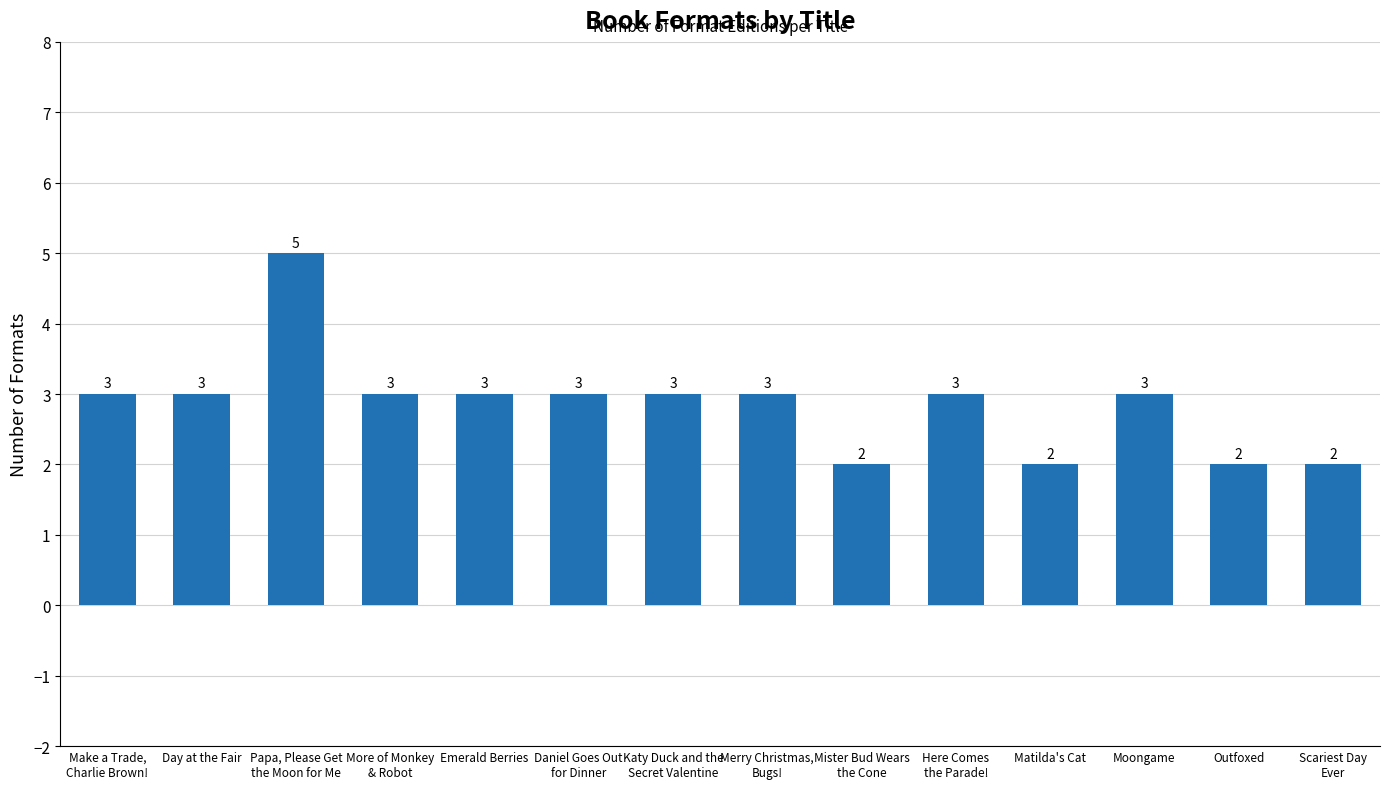

What is the sum of the values at Make a Trade,
Charlie Brown! and Moongame?

6